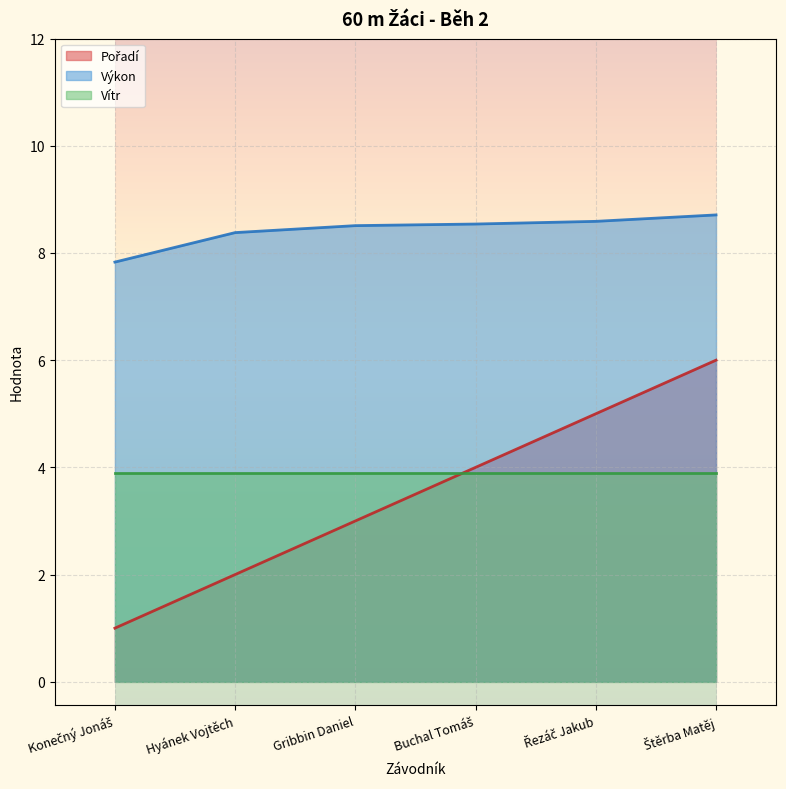

What is the value of the Výkon point at the 5th from the left?

8.6